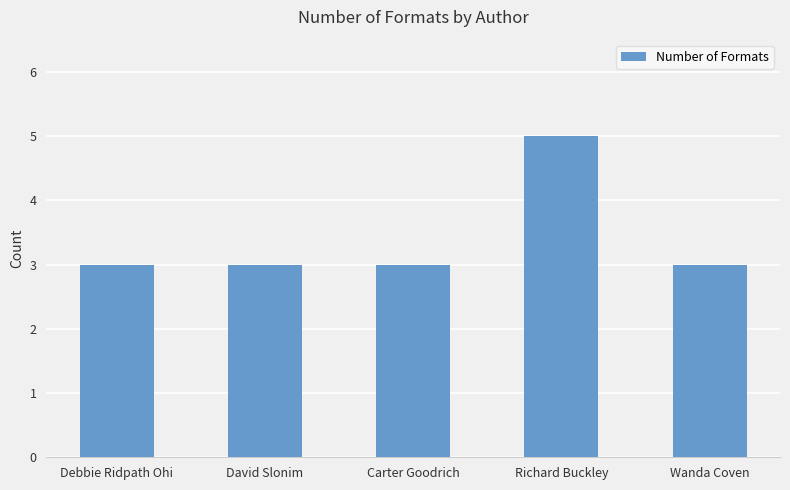

Which has a higher value, Richard Buckley or Carter Goodrich?

Richard Buckley